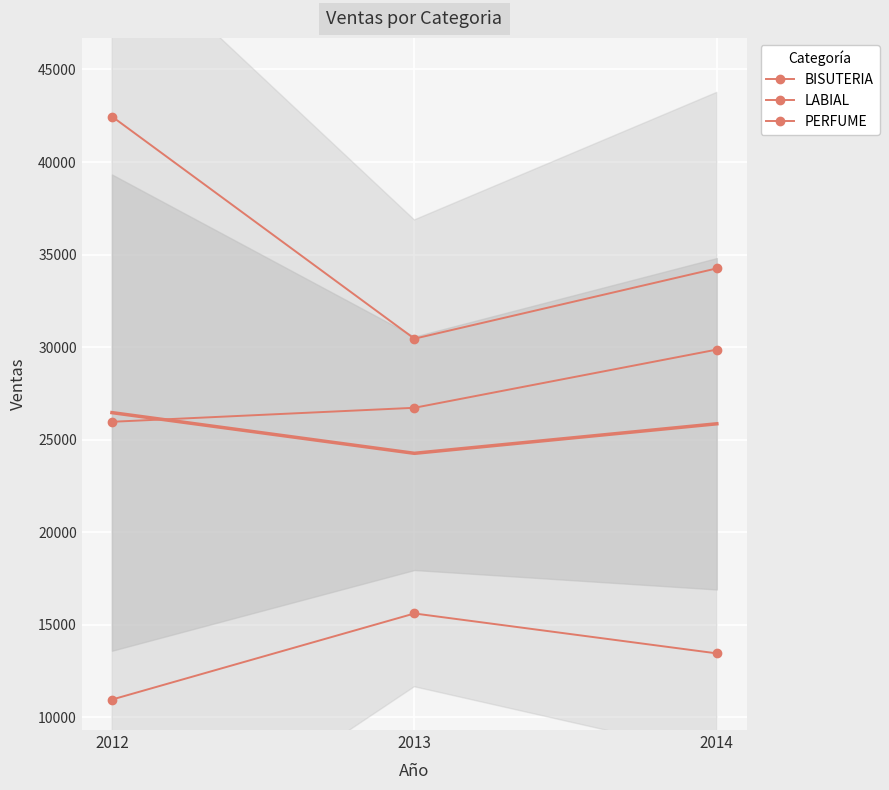

Between 2013 and 2014, which series saw the biggest shift?

PERFUME